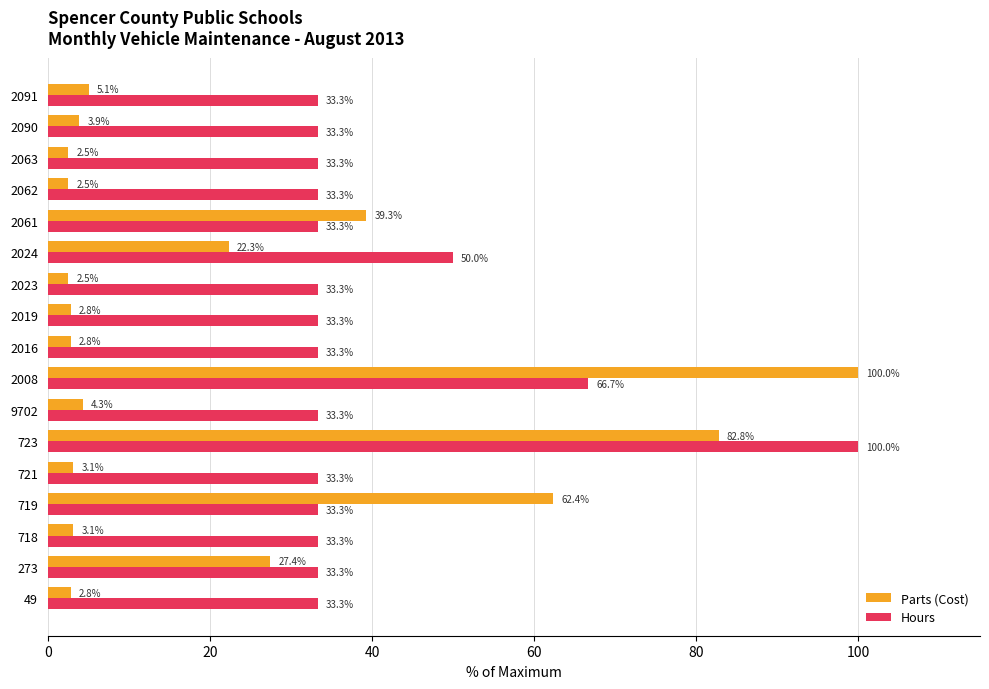

What is the difference between the highest and lowest values at 2091?

28.2